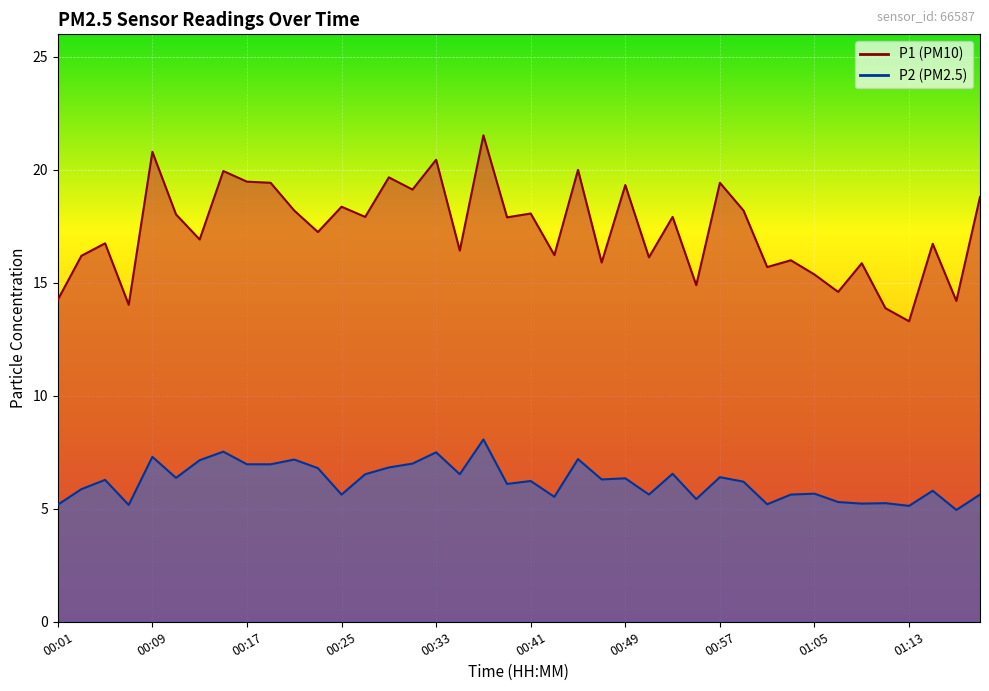

Where is the first local minimum for P2?

00:07